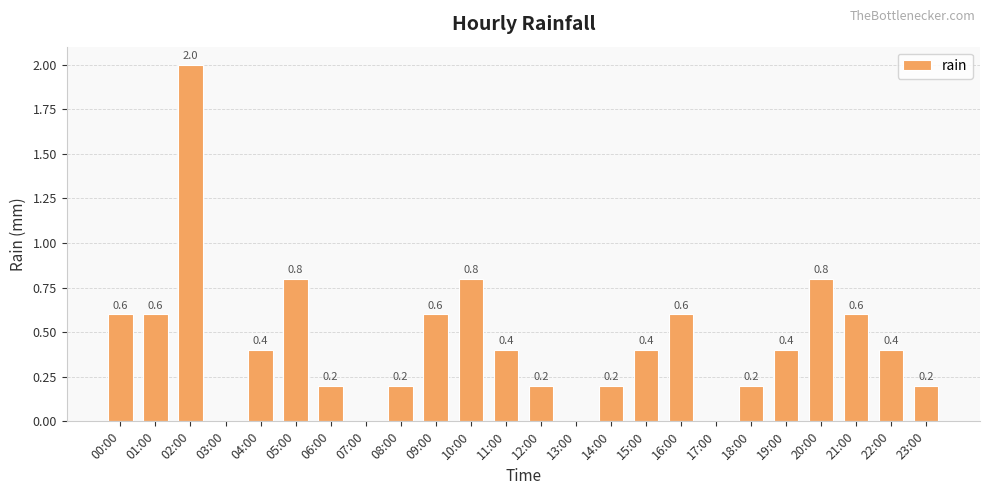

Reading right to left, extract all data points from this chart.

23:00=0.2	22:00=0.4	21:00=0.6	20:00=0.8	19:00=0.4	18:00=0.2	17:00=0.0	16:00=0.6	15:00=0.4	14:00=0.2	13:00=0.0	12:00=0.2	11:00=0.4	10:00=0.8	09:00=0.6	08:00=0.2	07:00=0.0	06:00=0.2	05:00=0.8	04:00=0.4	03:00=0.0	02:00=2.0	01:00=0.6	00:00=0.6